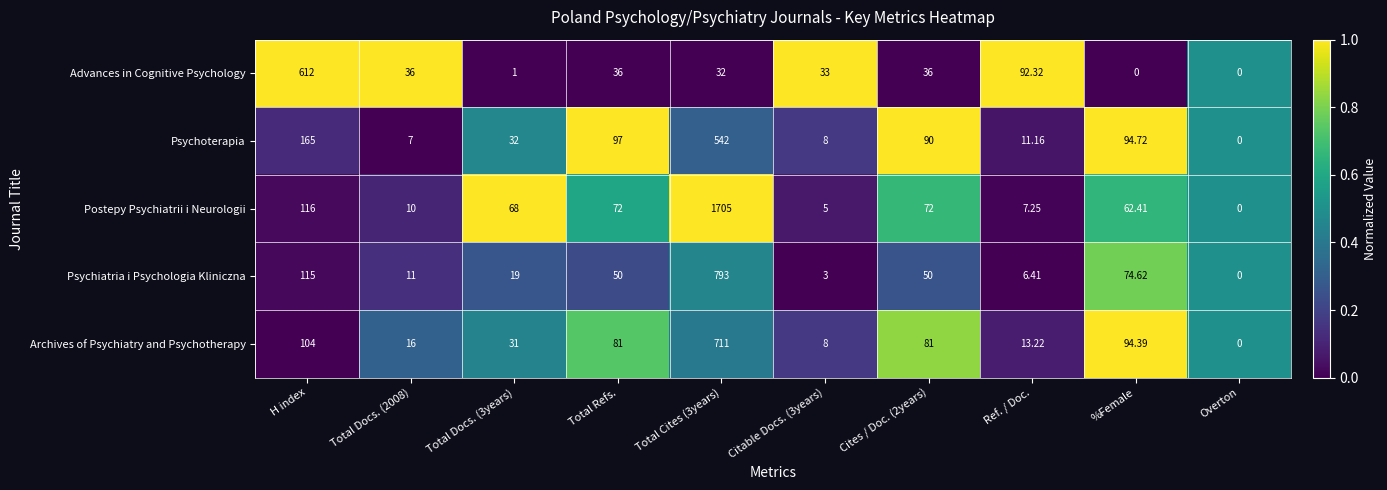

Which series has the largest total across all categories?

Postepy Psychiatrii i Neurologii